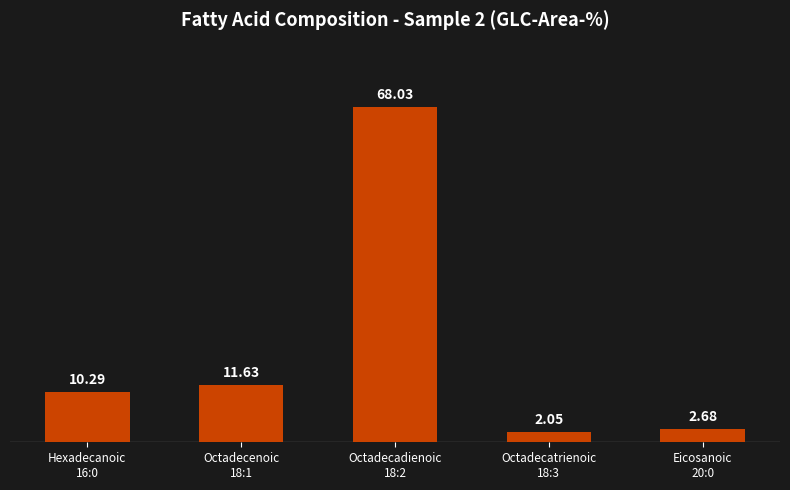

What is the maximum value shown in the chart?

68.0